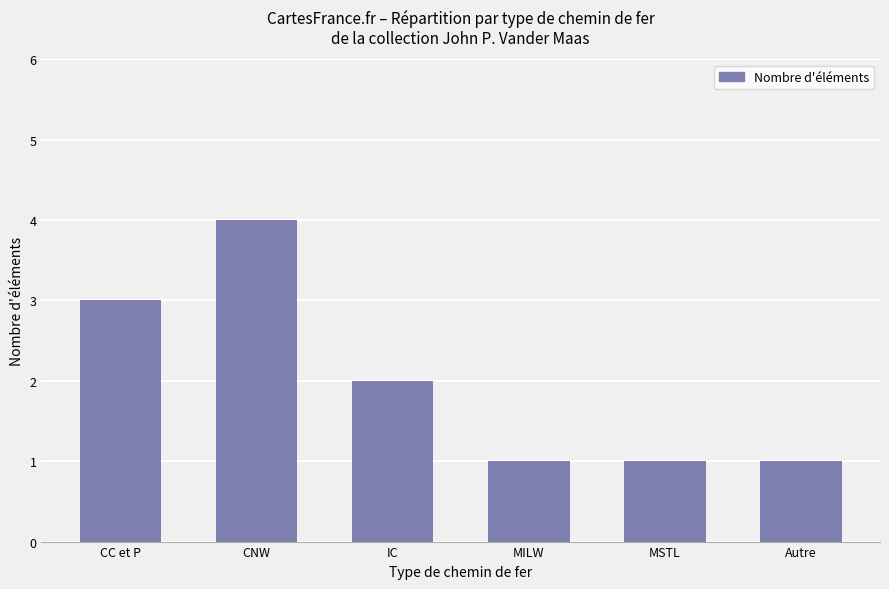

The chart shows a value of 4 at IC. True or false?

False